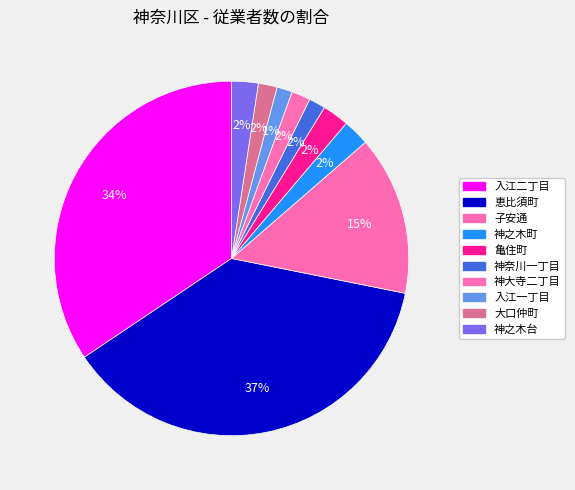

Rank the categories by value from lowest to highest.

入江一丁目, 神奈川一丁目, 神大寺二丁目, 大口仲町, 神之木町, 亀住町, 神之木台, 子安通, 入江二丁目, 恵比須町